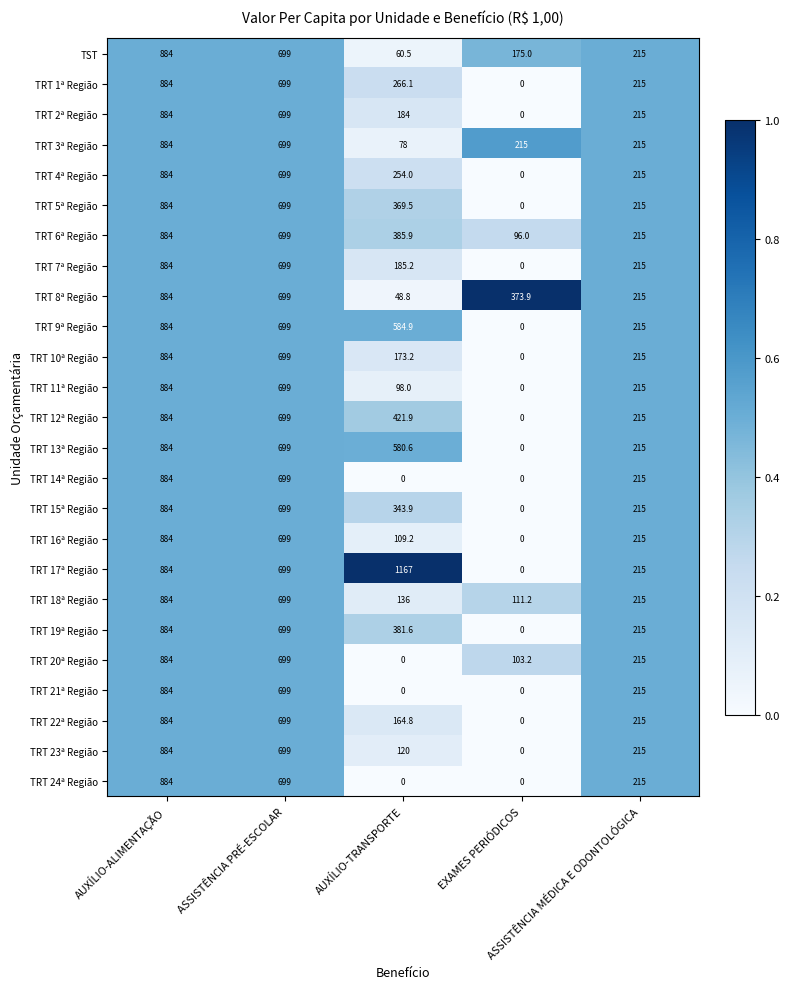

What is the difference between the maximum and minimum values in the TRT 22ª Região series?

884.0